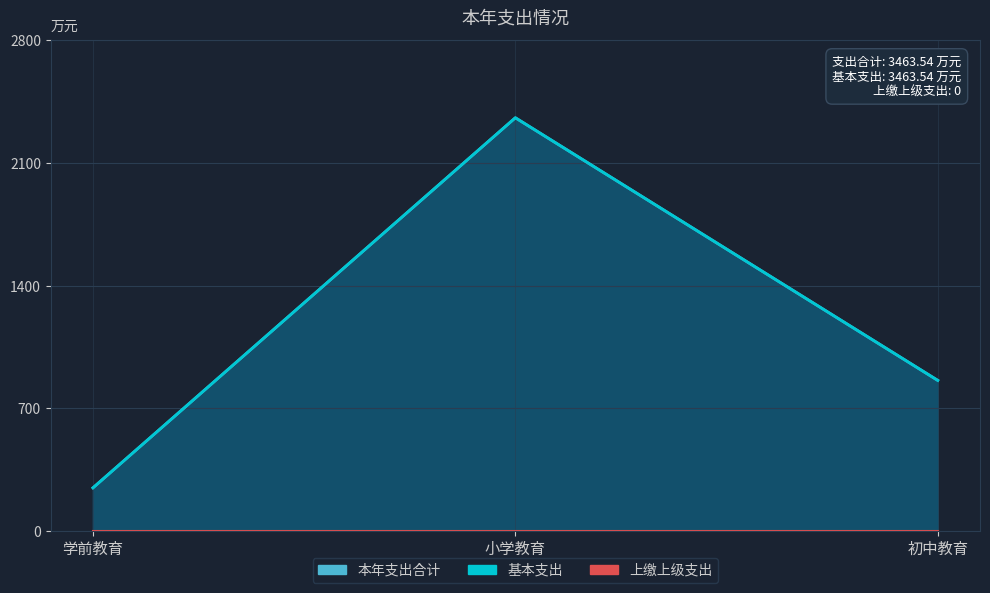

What is the average value of the 基本支出 series?

1154.5